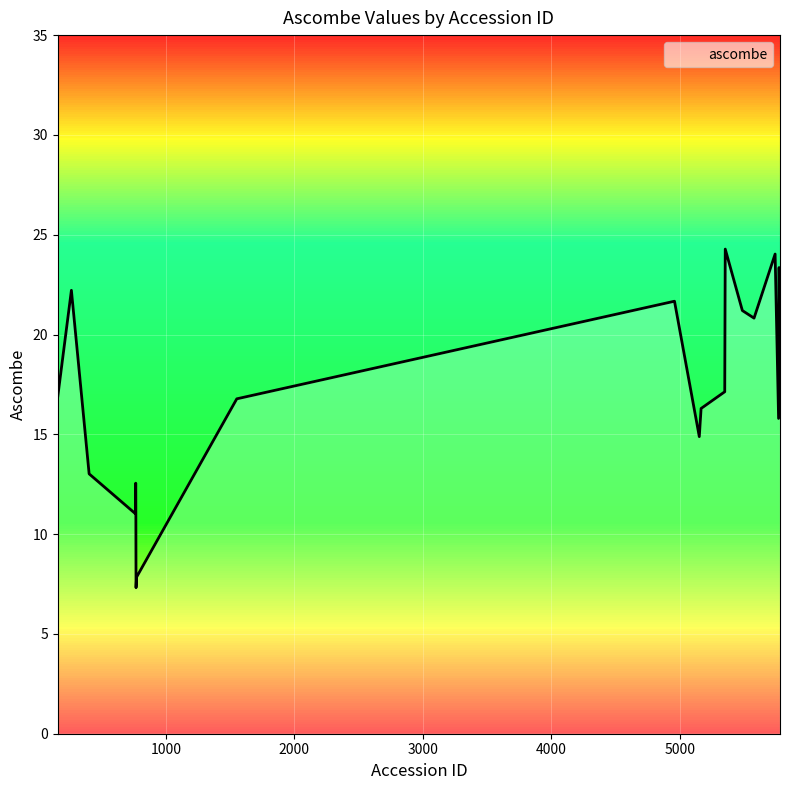

What is the smallest value displayed?

7.3